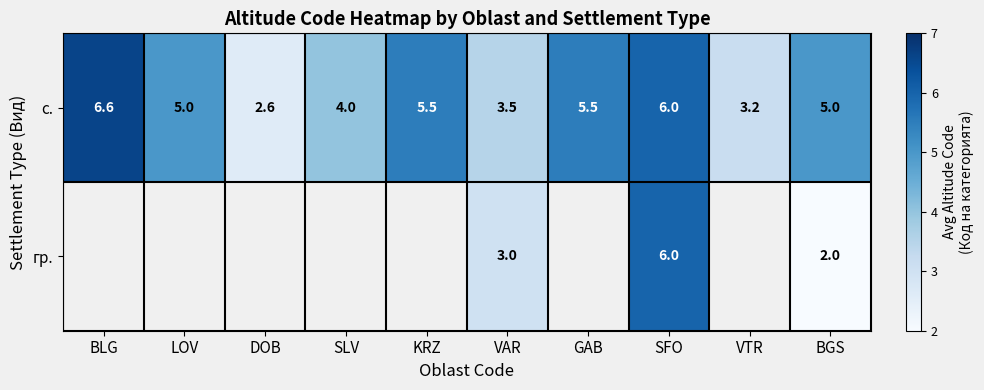

What is the spread (max minus min) of values at BGS?

3.0